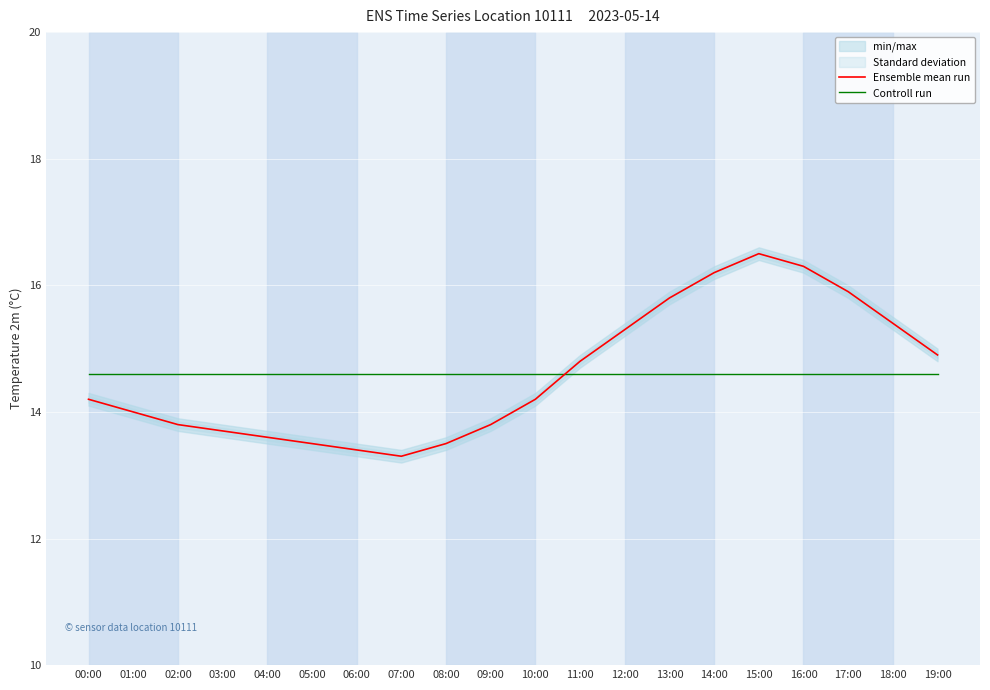

What is the label of the 5th point from the left?

04:00